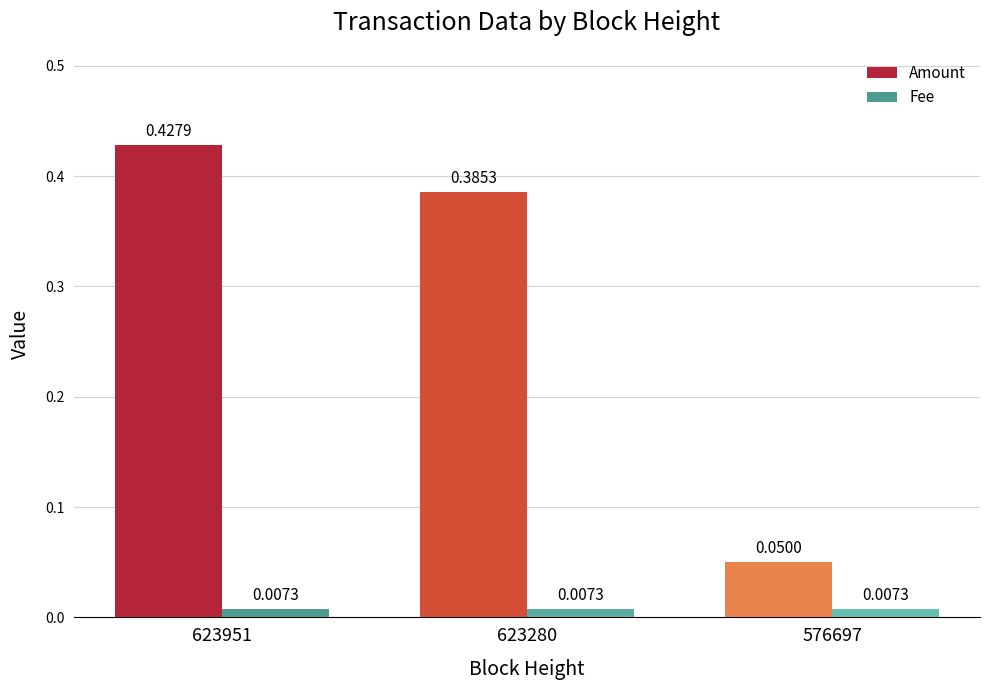

Which series has the largest total across all categories?

Amount